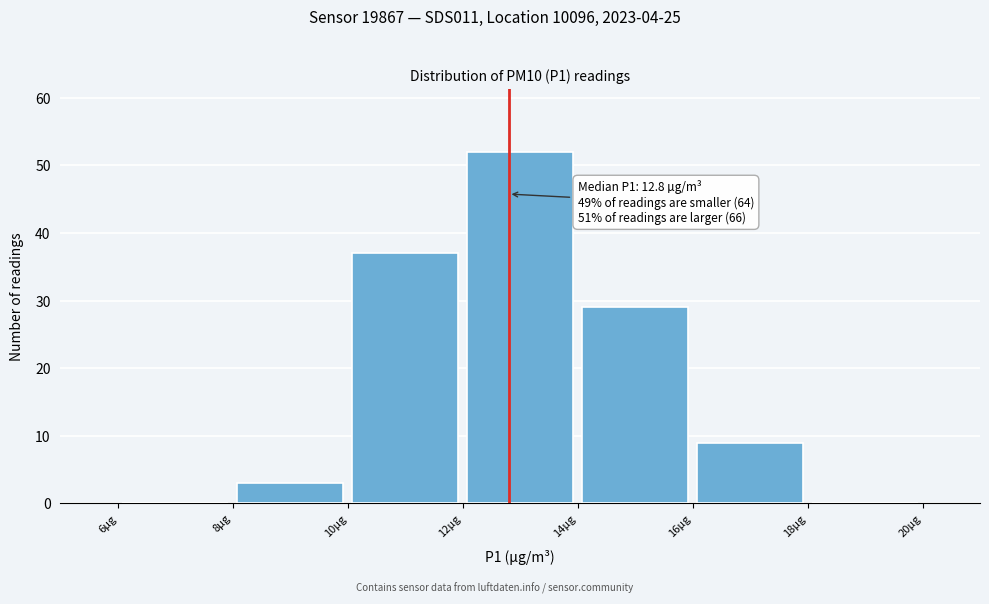

Over which range of the x-axis is the bar tallest?

12 to 14